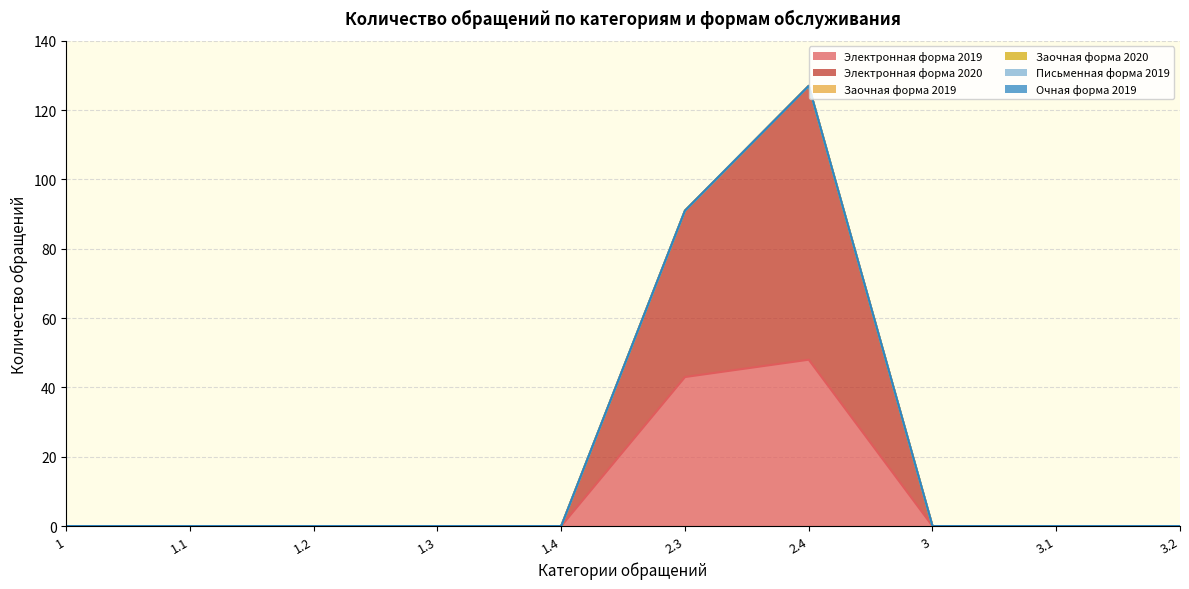

At 1.1, list the series in order from smallest to largest.

Электронная форма 2019, Электронная форма 2020, Заочная форма 2019, Заочная форма 2020, Письменная форма 2019, Очная форма 2019